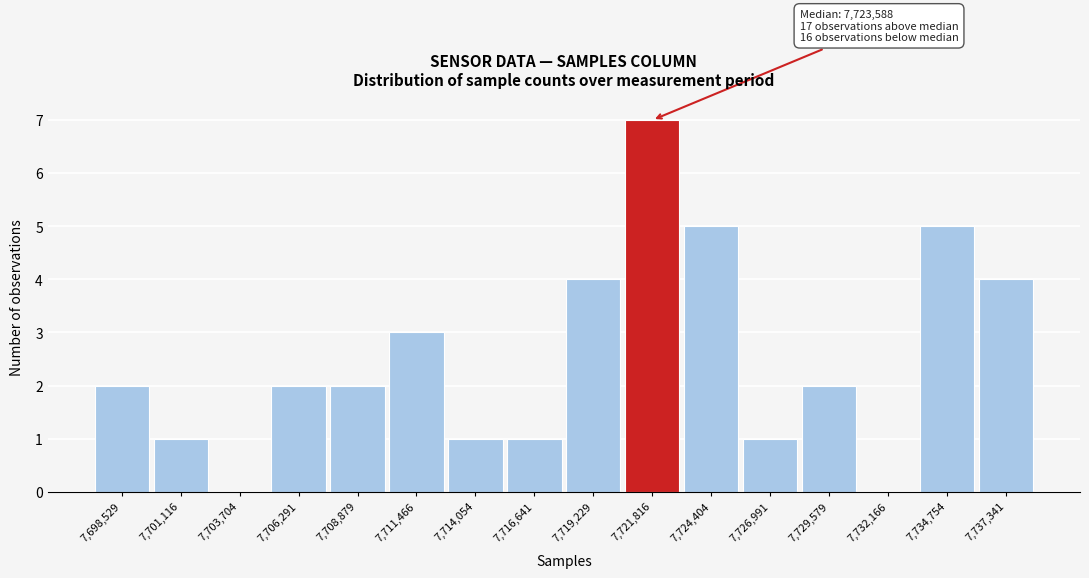

Reading left to right, list all the values displayed in this chart.

7,698,529=2	7,701,116=1	7,703,704=0	7,706,291=2	7,708,879=2	7,711,466=3	7,714,054=1	7,716,641=1	7,719,229=4	7,721,816=7	7,724,404=5	7,726,991=1	7,729,579=2	7,732,166=0	7,734,754=5	7,737,341=4